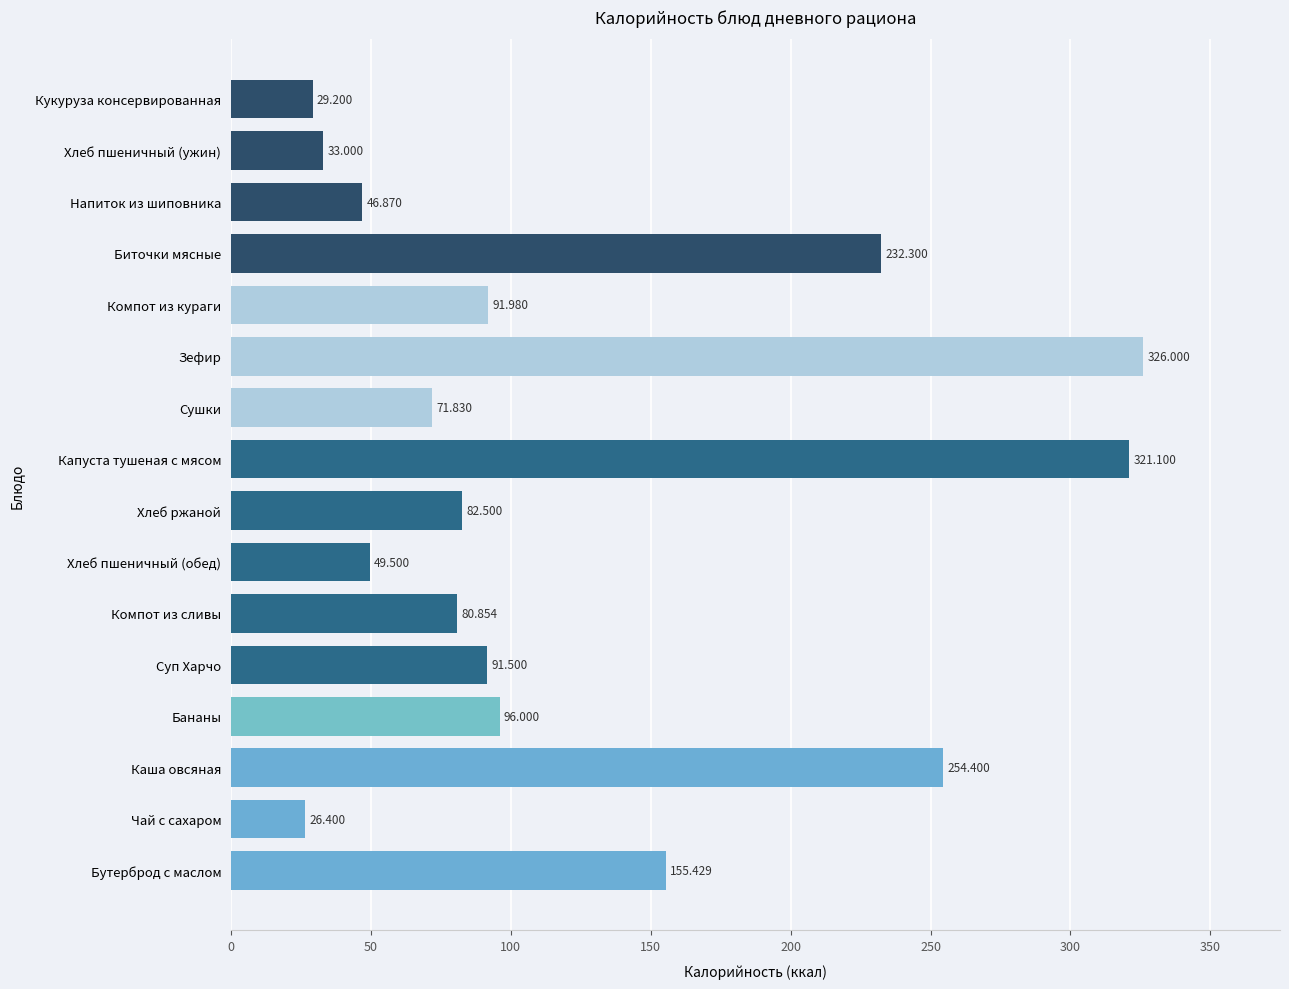

Rank the categories by value from lowest to highest.

Чай с сахаром, Кукуруза консервированная, Хлеб пшеничный (ужин), Напиток из шиповника, Хлеб пшеничный (обед), Сушки, Компот из сливы, Хлеб ржаной, Суп Харчо, Компот из кураги, Бананы, Бутерброд с маслом, Биточки мясные, Каша овсяная, Капуста тушеная с мясом, Зефир